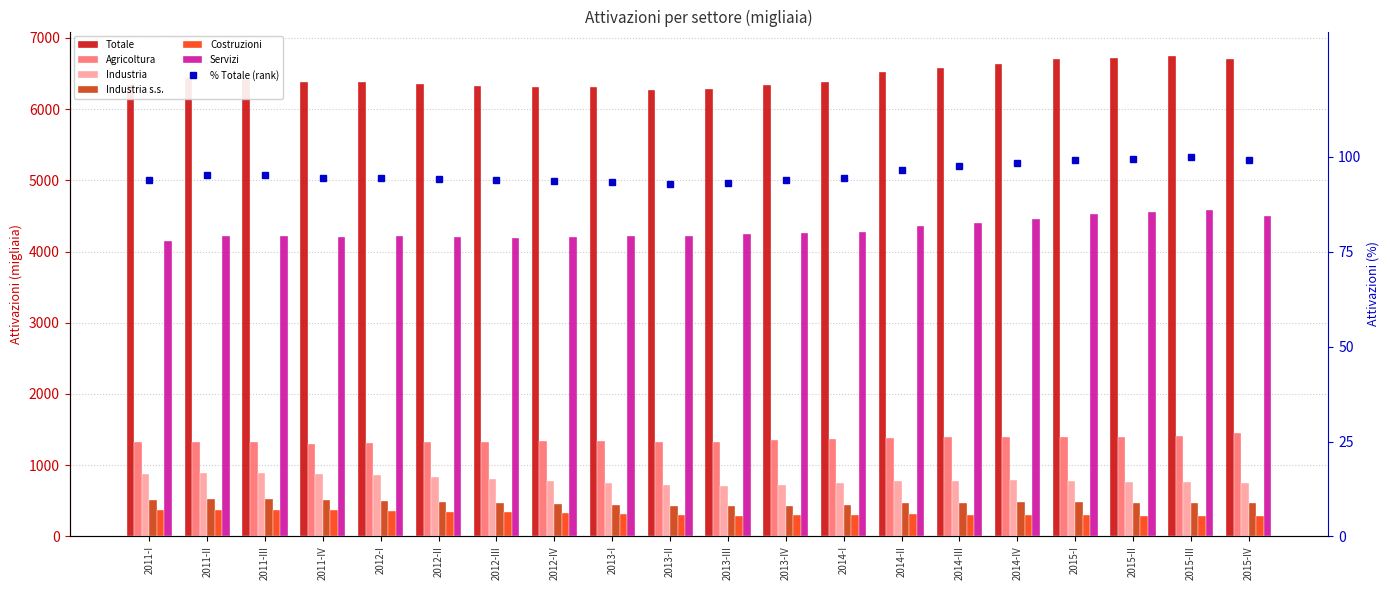

What is the difference between the highest and lowest values at 2013-II?

4129.5